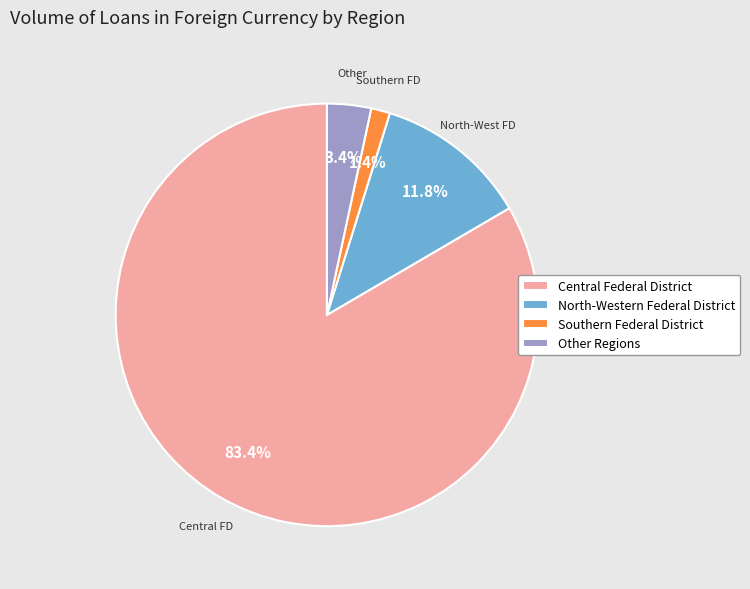

Do Central Federal District and Southern Federal District together represent more than half of the pie?

Yes